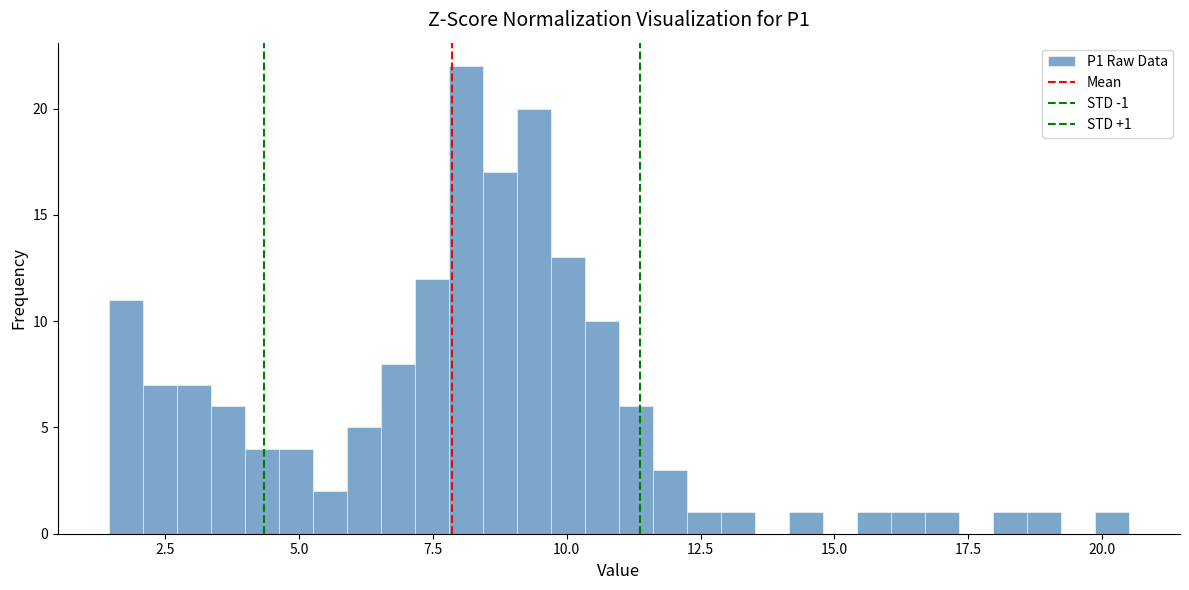

Around what value on the x-axis is the tallest bar? Give the approximate position of its centre, as read against the axis.

8.0